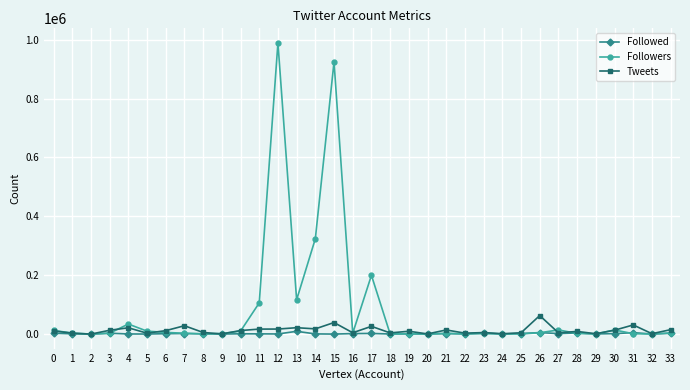

How many distinct data groups are displayed?

3